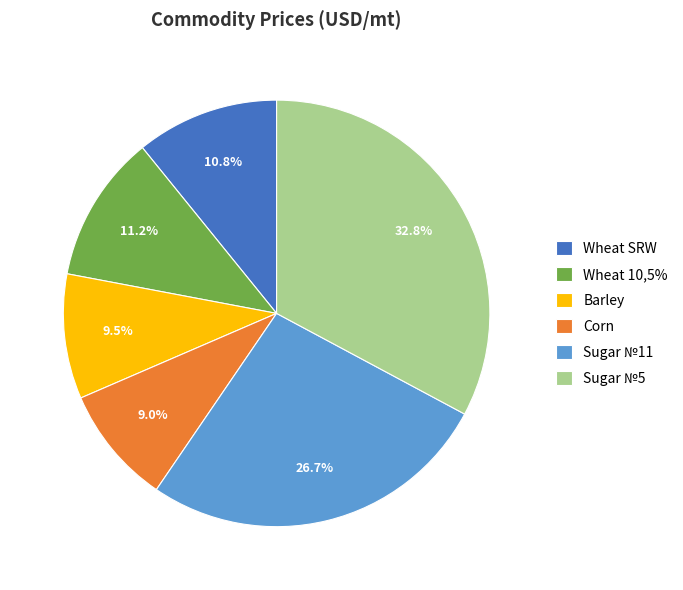

To the nearest percent, what is the combined percentage of Sugar №5 and Wheat 10,5%?

44%